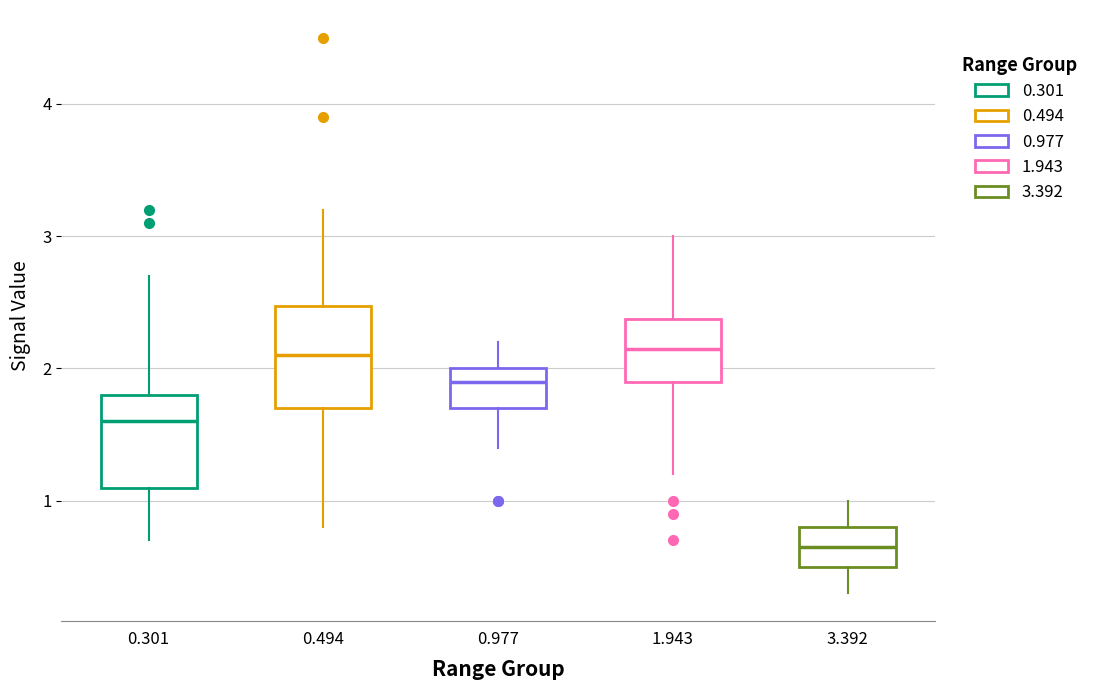

Reading left to right, read every box against the y-axis: the position of its median line, the range the box covers, and the ends of its whiskers. The values are not printed on the chart, so give them approximately, as read against the axis.

0.301: median 1.6, box 1.1 to 1.8, whiskers 0.7 to 2.7
0.494: median 2.1, box 1.7 to 2.5, whiskers 0.8 to 3.2
0.977: median 1.9, box 1.7 to 2.0, whiskers 1.4 to 2.2
1.943: median 2.2, box 1.9 to 2.4, whiskers 1.2 to 3.0
3.392: median 0.7, box 0.5 to 0.8, whiskers 0.3 to 1.0